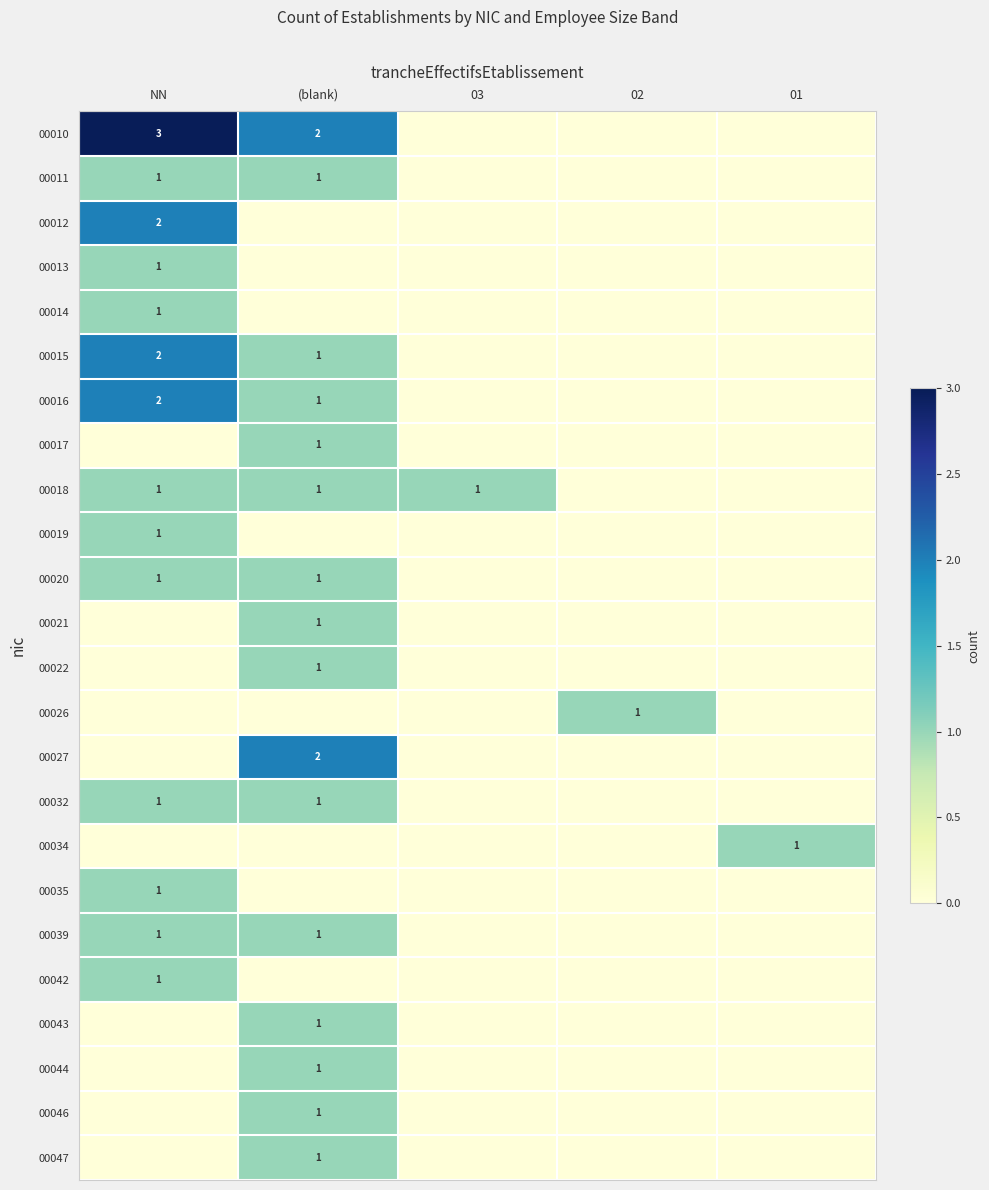

How many data points does each series have?

5